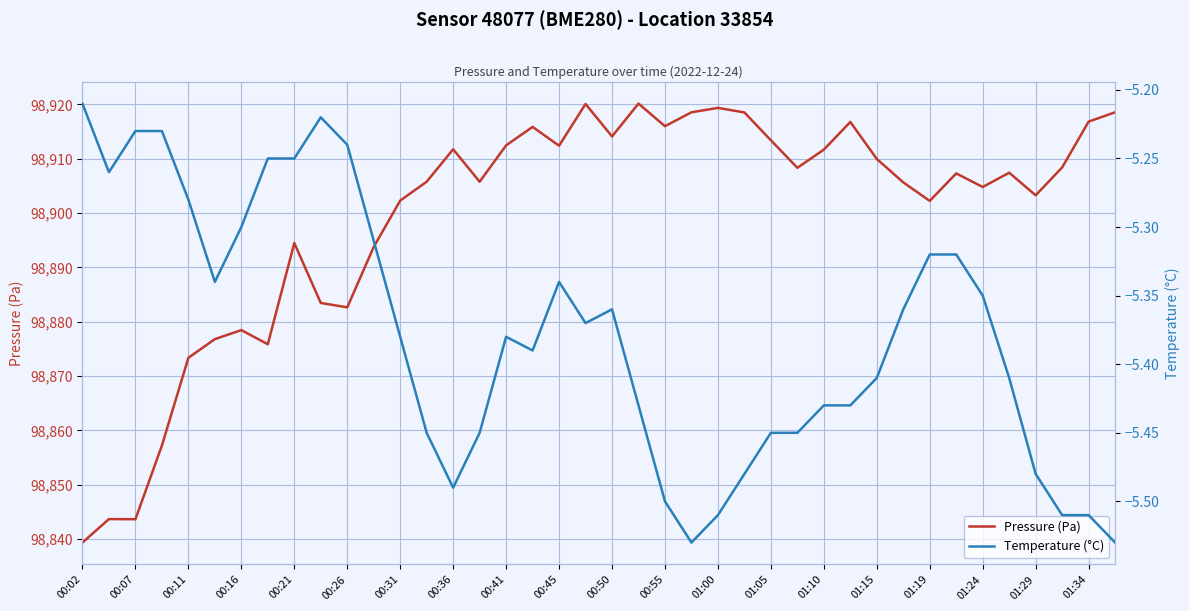

How many lines are shown in the chart?

2